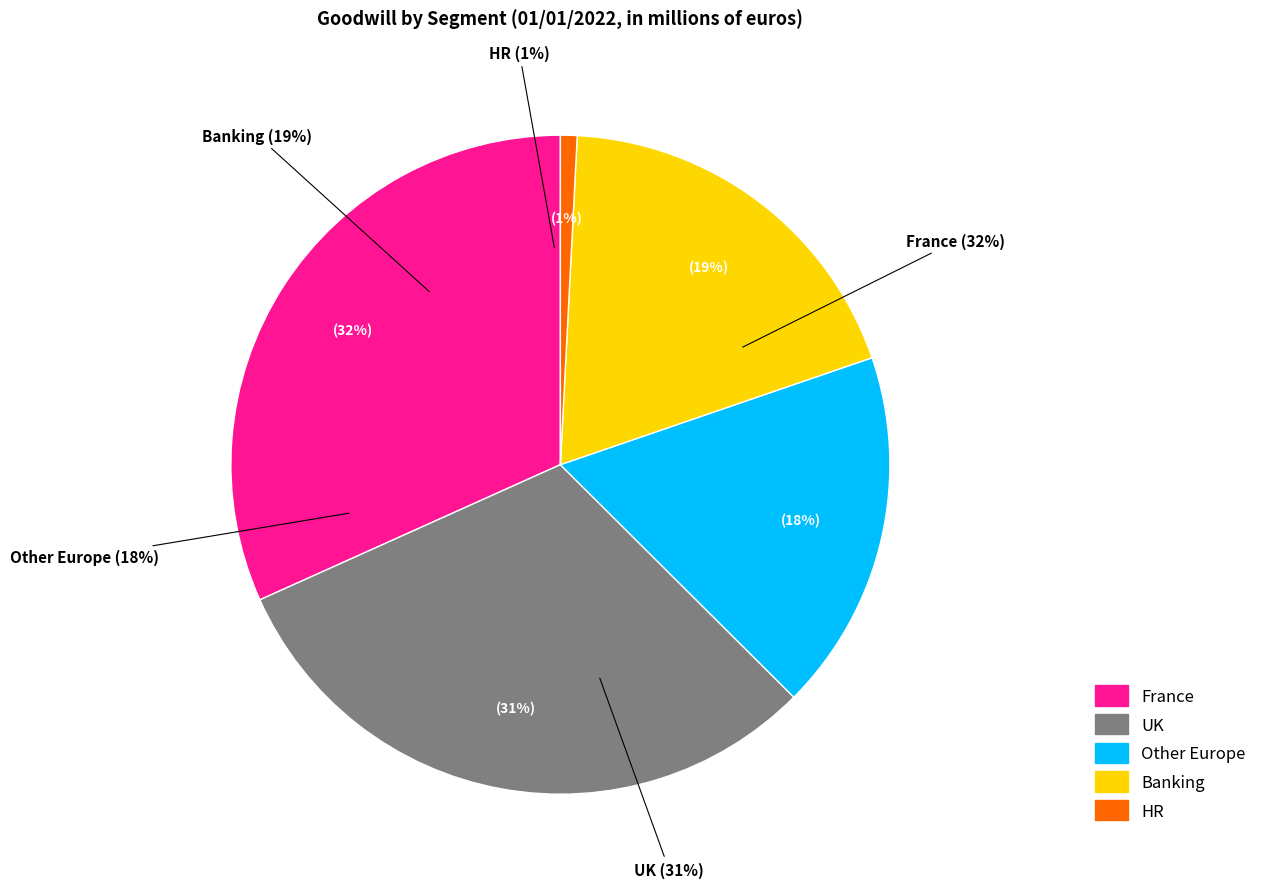

Does any single category account for the majority?

No